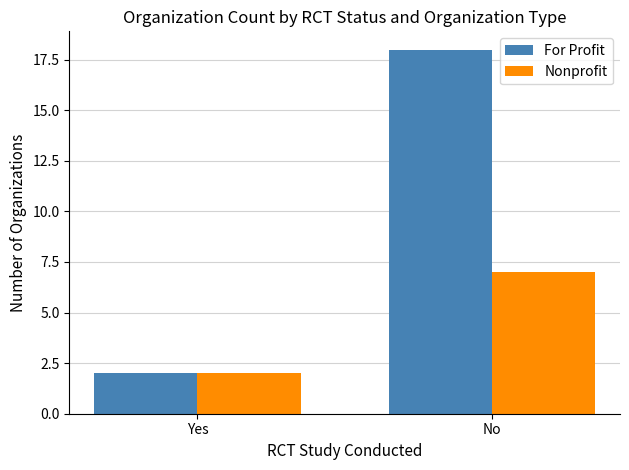

What are all the series names shown in the legend?

For Profit, Nonprofit